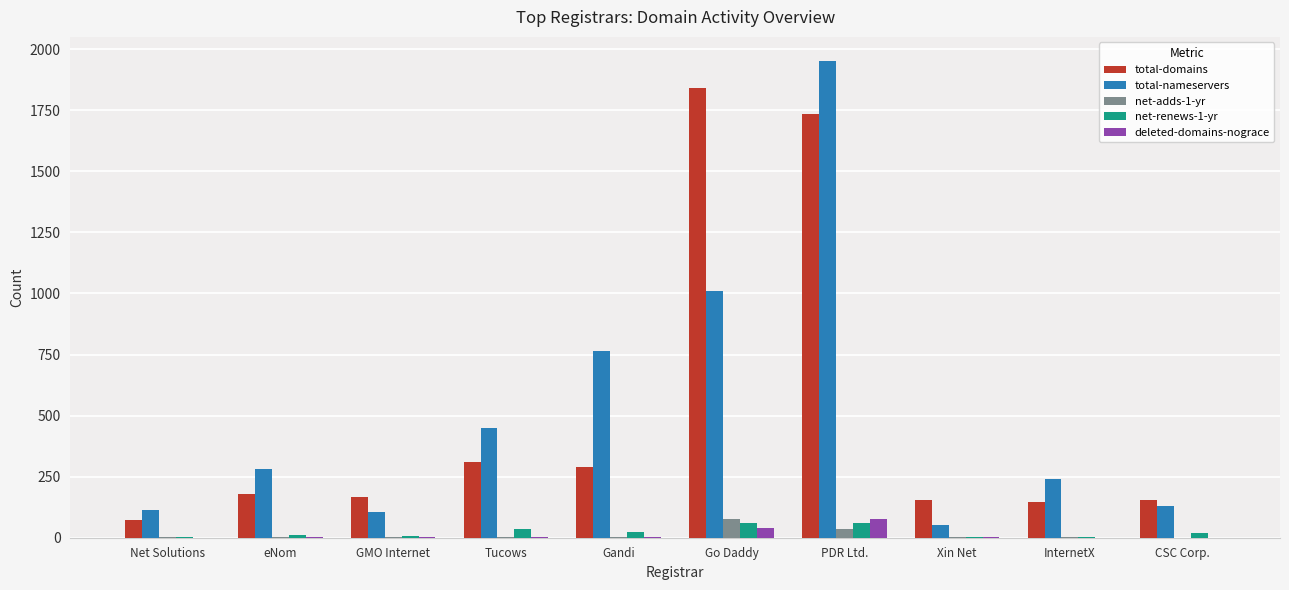

What is the sum of all deleted-domains-nograce values?

125